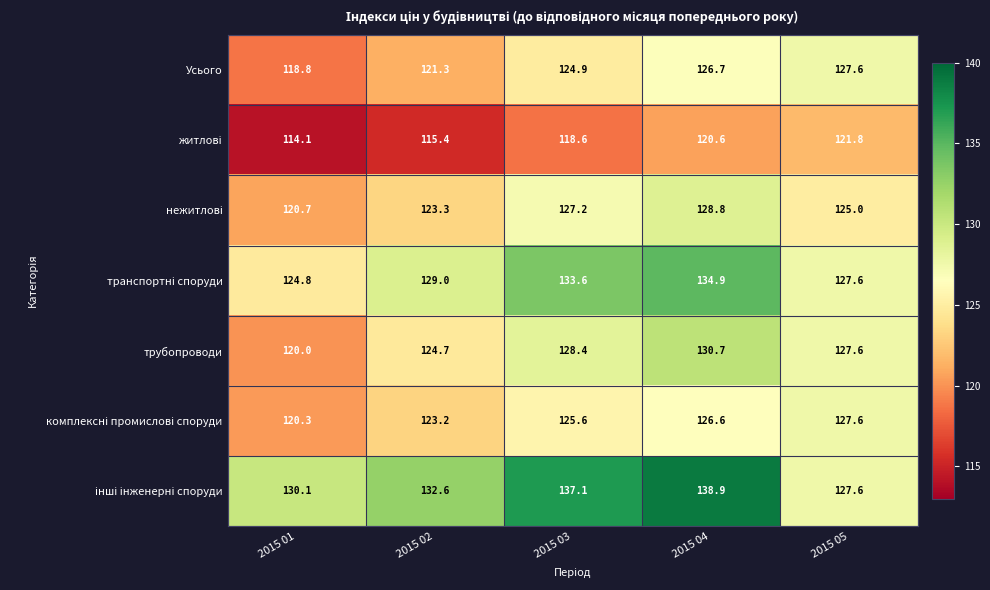

What is the total value across all series at 2015 04?

907.2